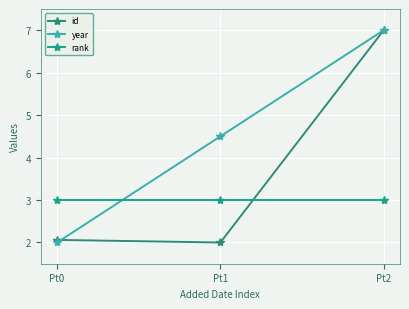

At which category is the sum across all series the highest?

Pt2